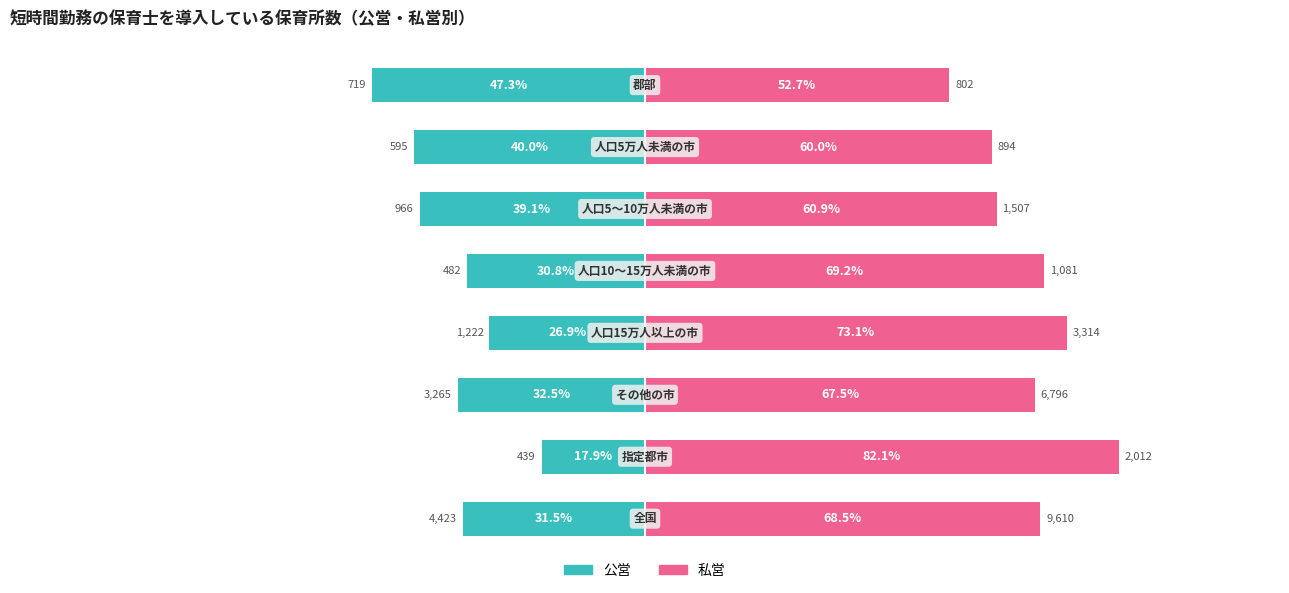

Reading left to right, transcribe all the data shown in this chart.

公営: -31.5	-17.9	-32.5	-26.9	-30.8	-39.1	-40.0	-47.3
私営: 68.5	82.1	67.5	73.1	69.2	60.9	60.0	52.7